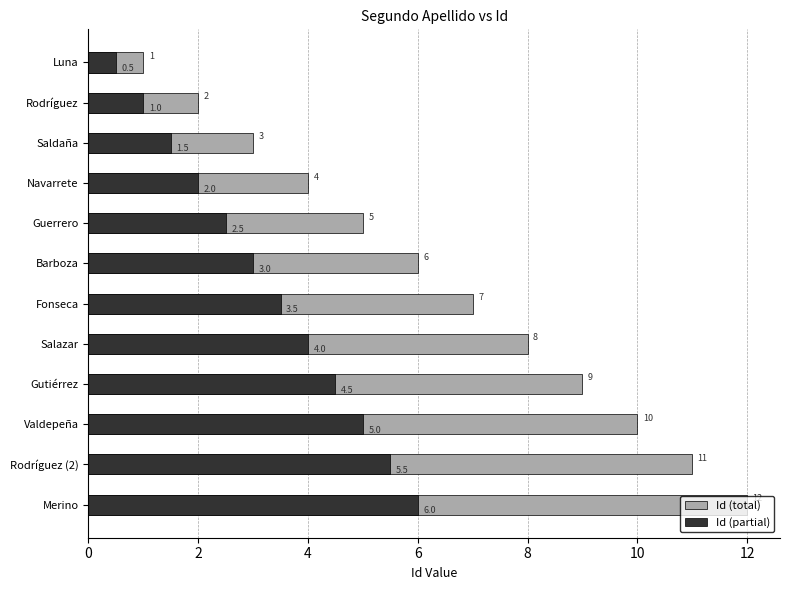

What are all the series names shown in the legend?

Id (total), Id (partial)